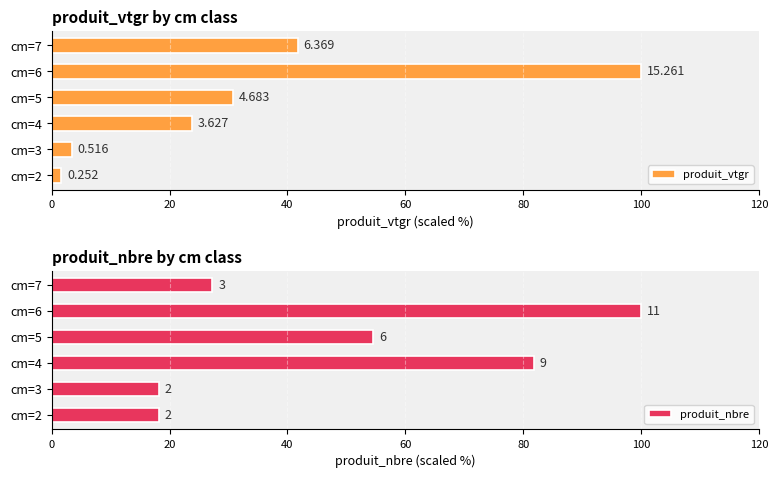

Reading left to right, list all the values displayed in this chart.

produit_vtgr: 1.7	3.4	23.8	30.7	100.0	41.7
produit_nbre: 18.2	18.2	81.8	54.5	100.0	27.3